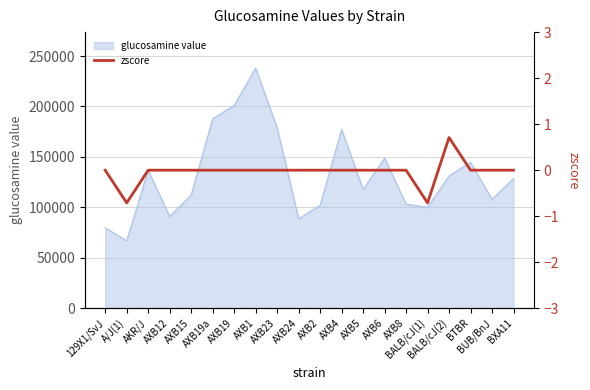

What is the highest value of the glucosamine value series?

238021.9